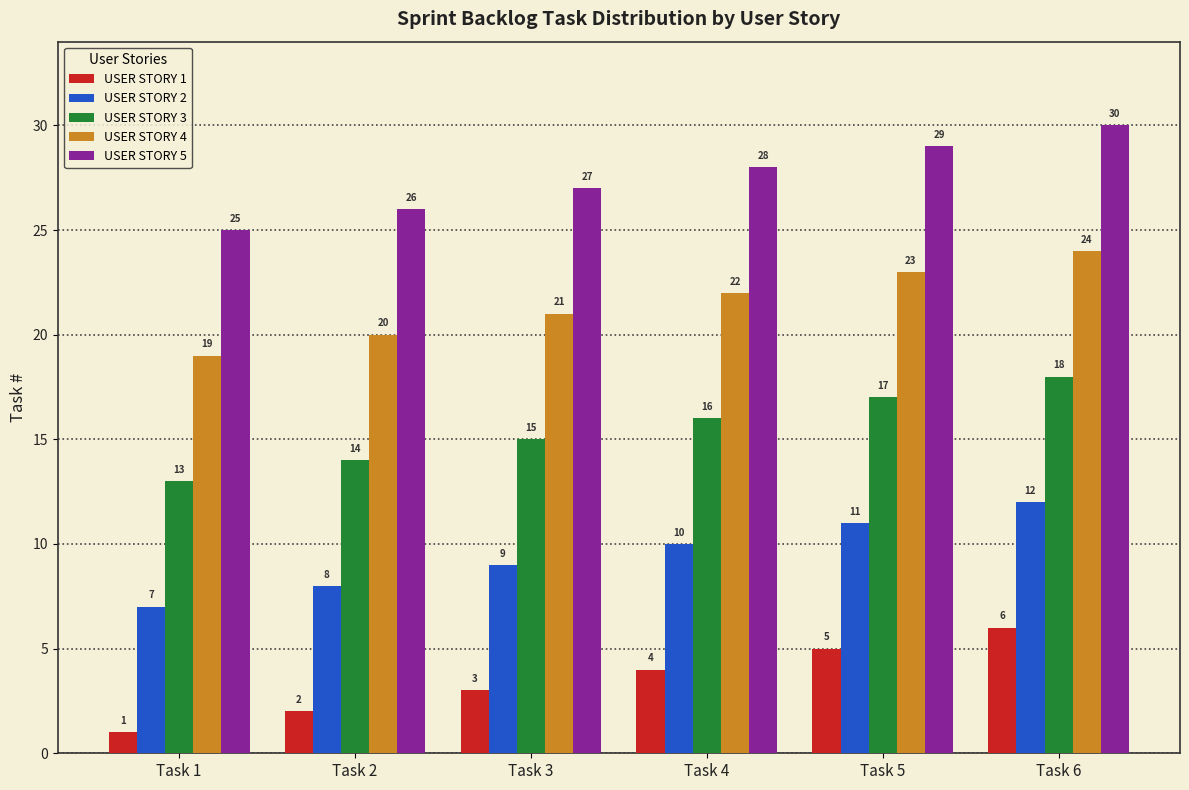

True or false: USER STORY 1 has a value of 3 at Task 5.

False